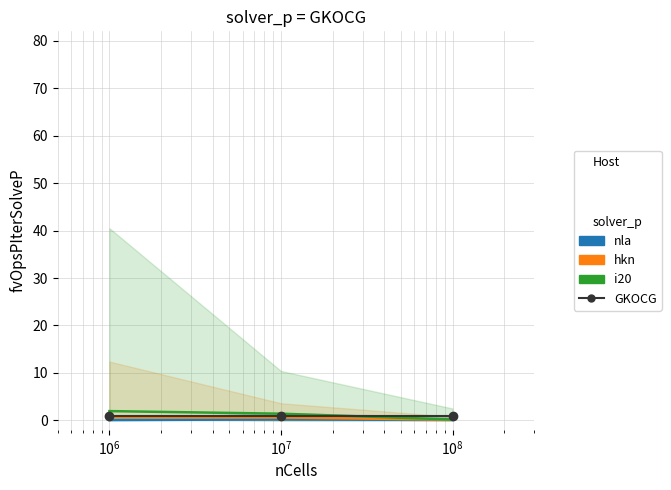

What is the maximum value shown in the chart?

1.9